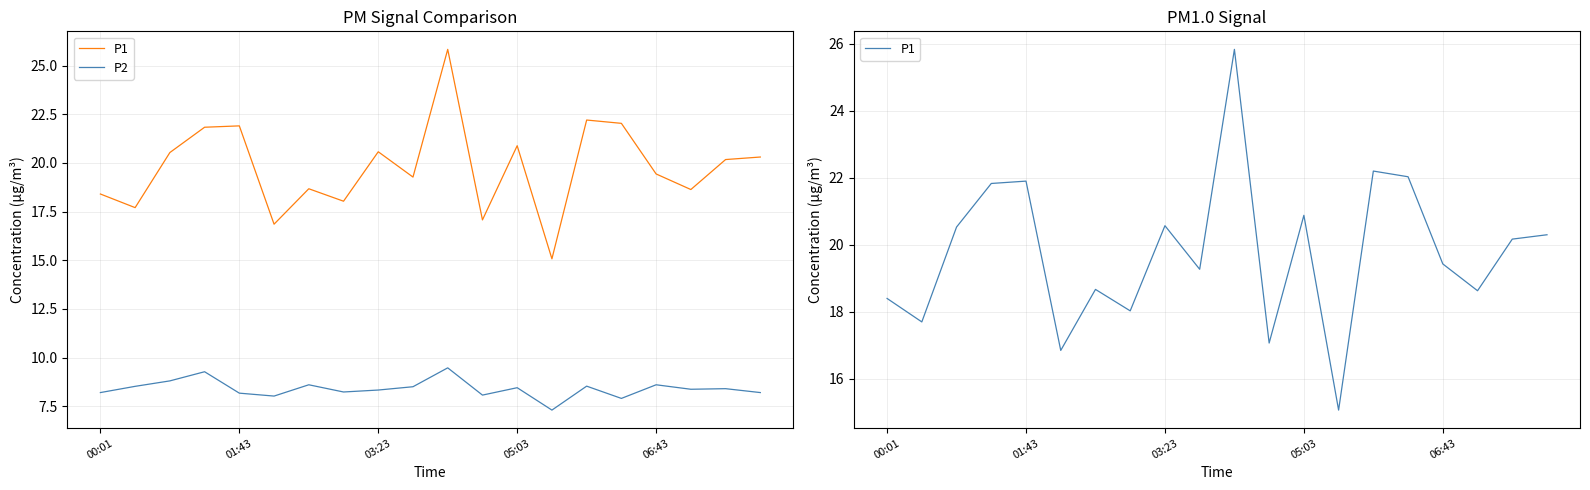

What is the difference between the maximum and minimum values in the P2 series?

2.2